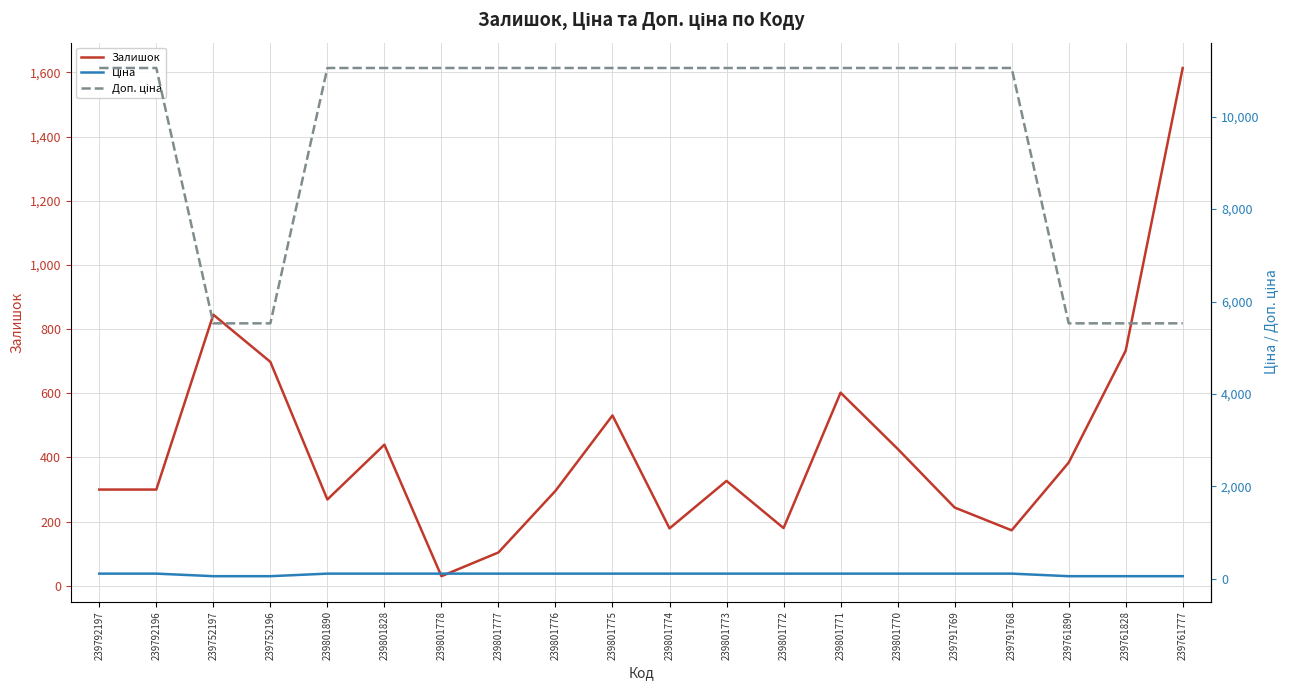

Which has a higher value, 239761828 or 239801771?

239761828